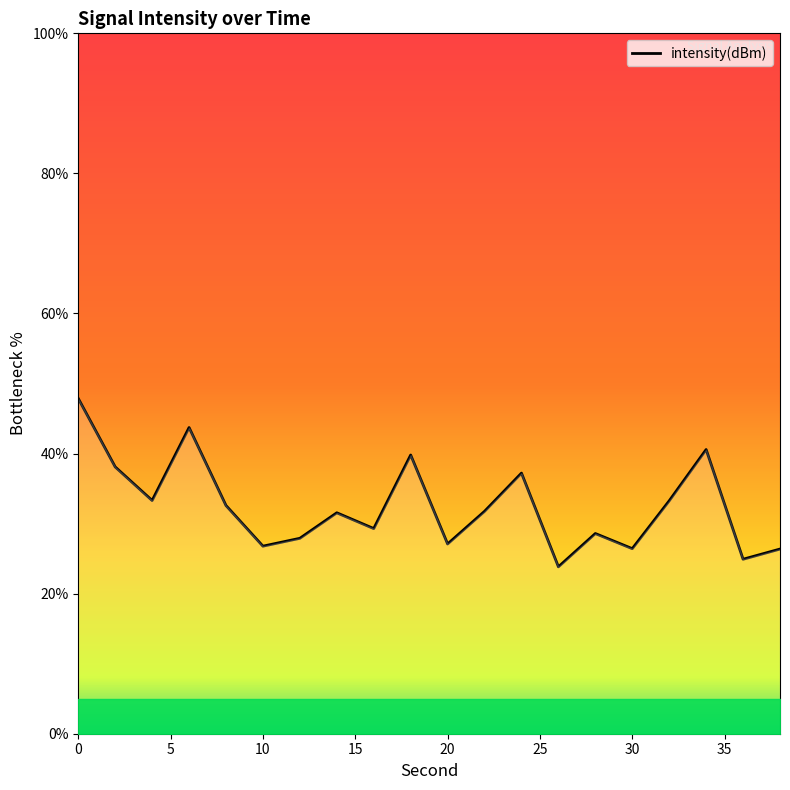

What is the minimum value shown in the chart?

23.8